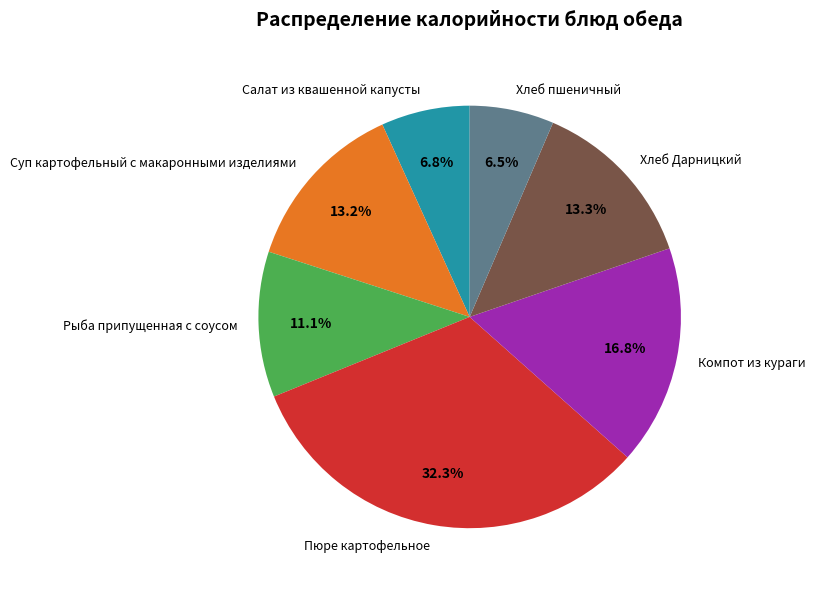

Is there a majority slice in this chart?

No